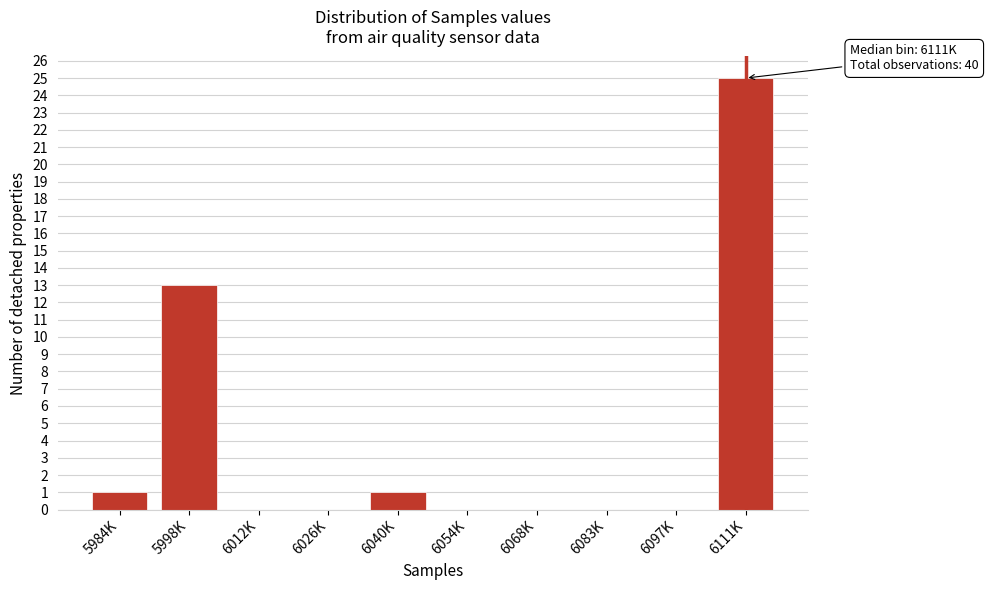

Reading left to right, list all the values displayed in this chart.

5984K=1	5998K=13	6012K=0	6026K=0	6040K=1	6054K=0	6068K=0	6083K=0	6097K=0	6111K=25